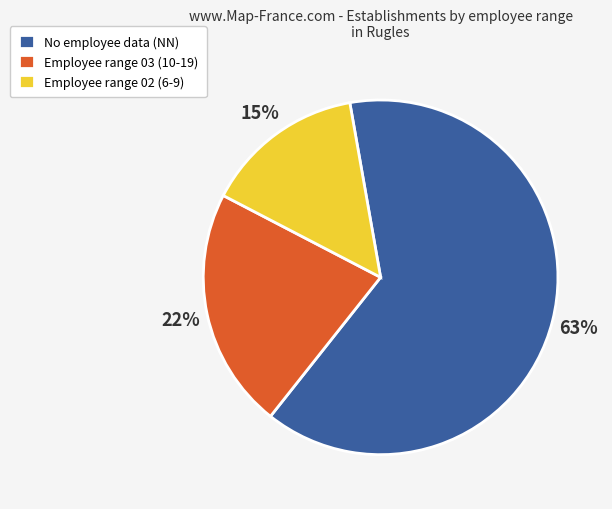

Which has a higher value, Employee range 03 (10-19) or No employee data (NN)?

No employee data (NN)